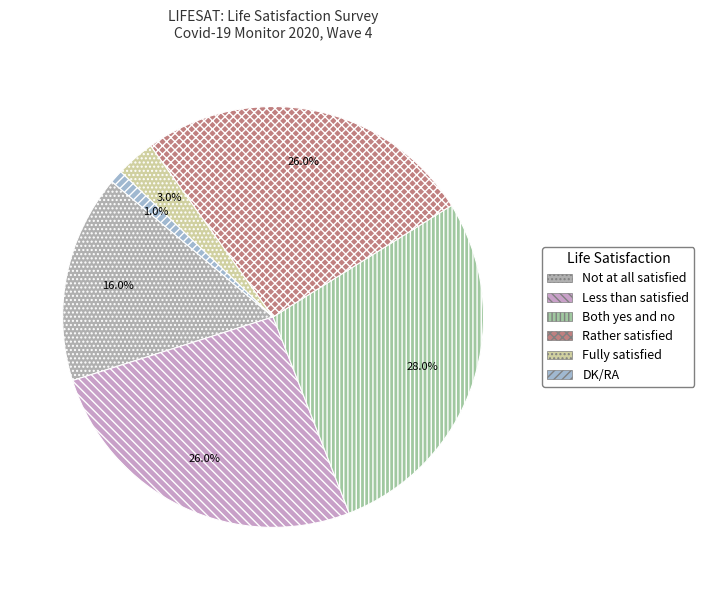

Combined, what portion of the pie is Both yes and no and Less than satisfied?

54.0%